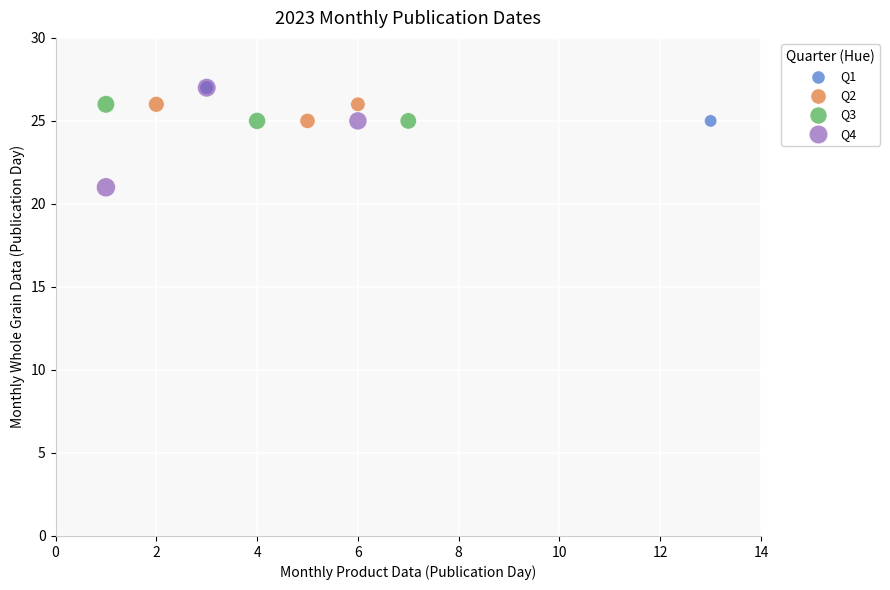

Which series has the widest spread of Y values?

Q4